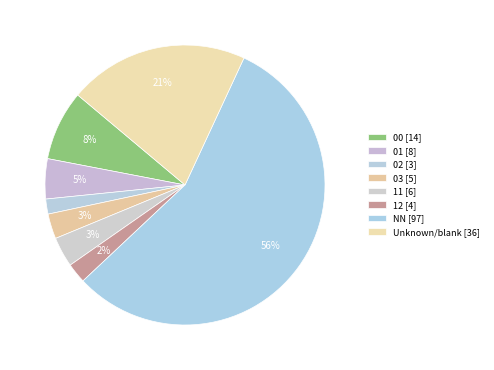

How many segments does this pie chart have?

8